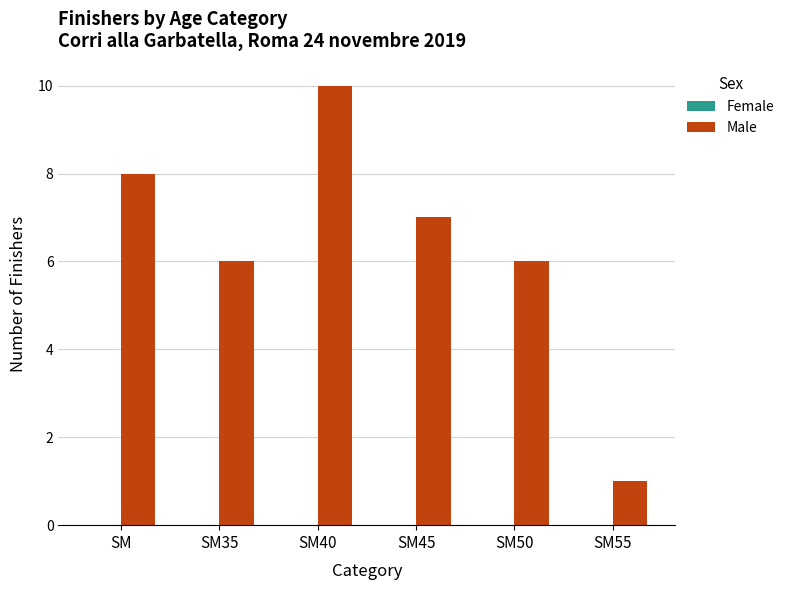

How many distinct data groups are displayed?

1